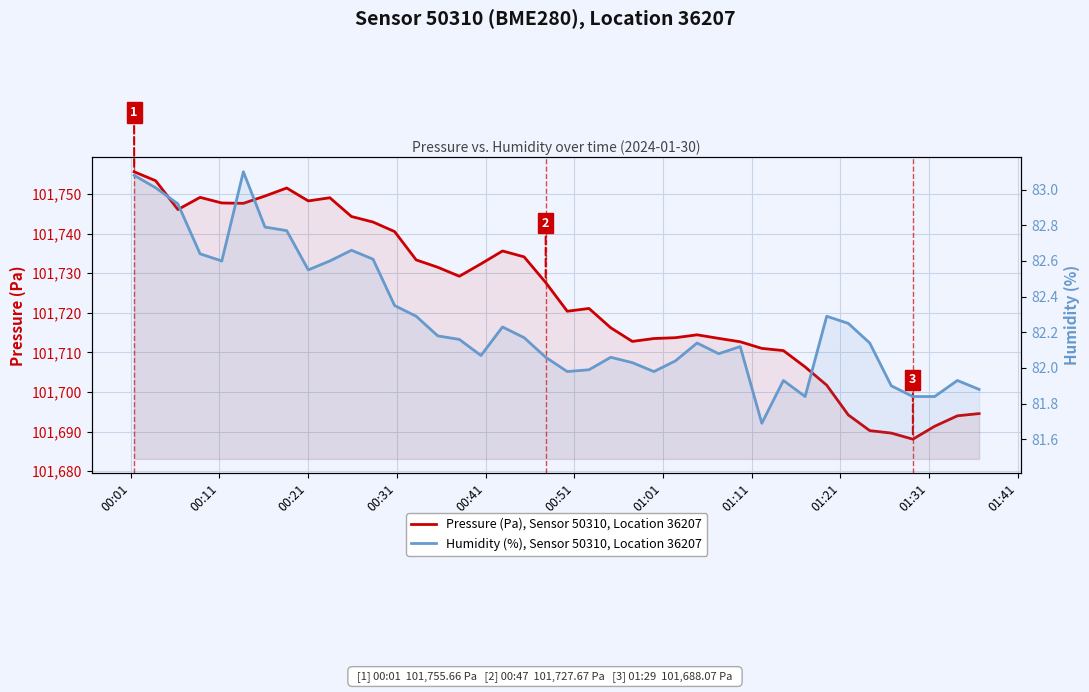

What is the difference between the second highest and second lowest values in the Pressure (Pa), Sensor 50310, Location 36207 series?

63.8